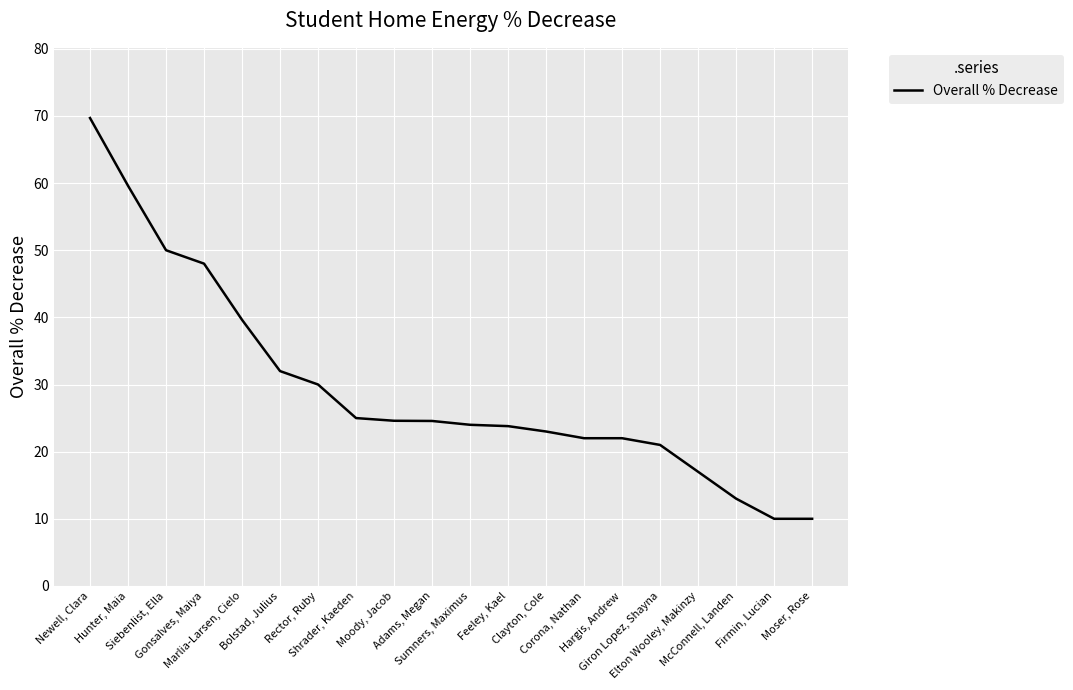

Between Rector, Ruby and Corona, Nathan, which is larger?

Rector, Ruby